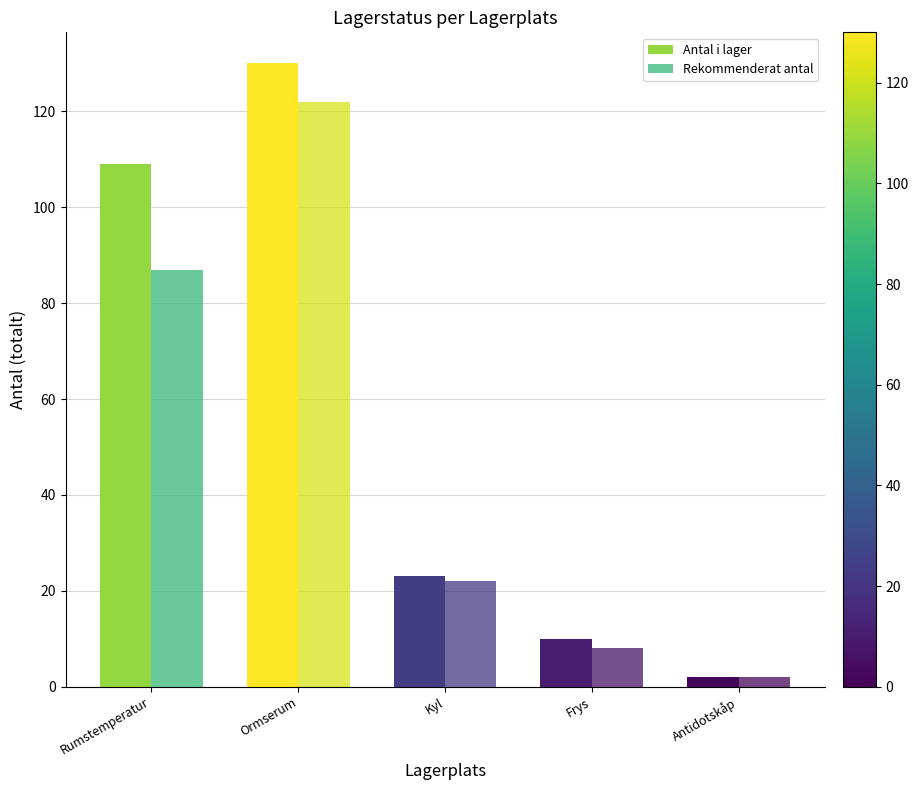

At which label does Rekommenderat antal reach its minimum?

Antidotskåp